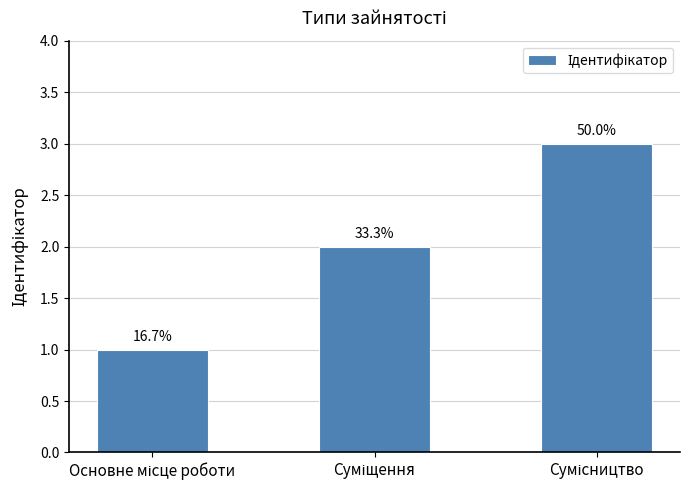

Are the bars horizontal?

No